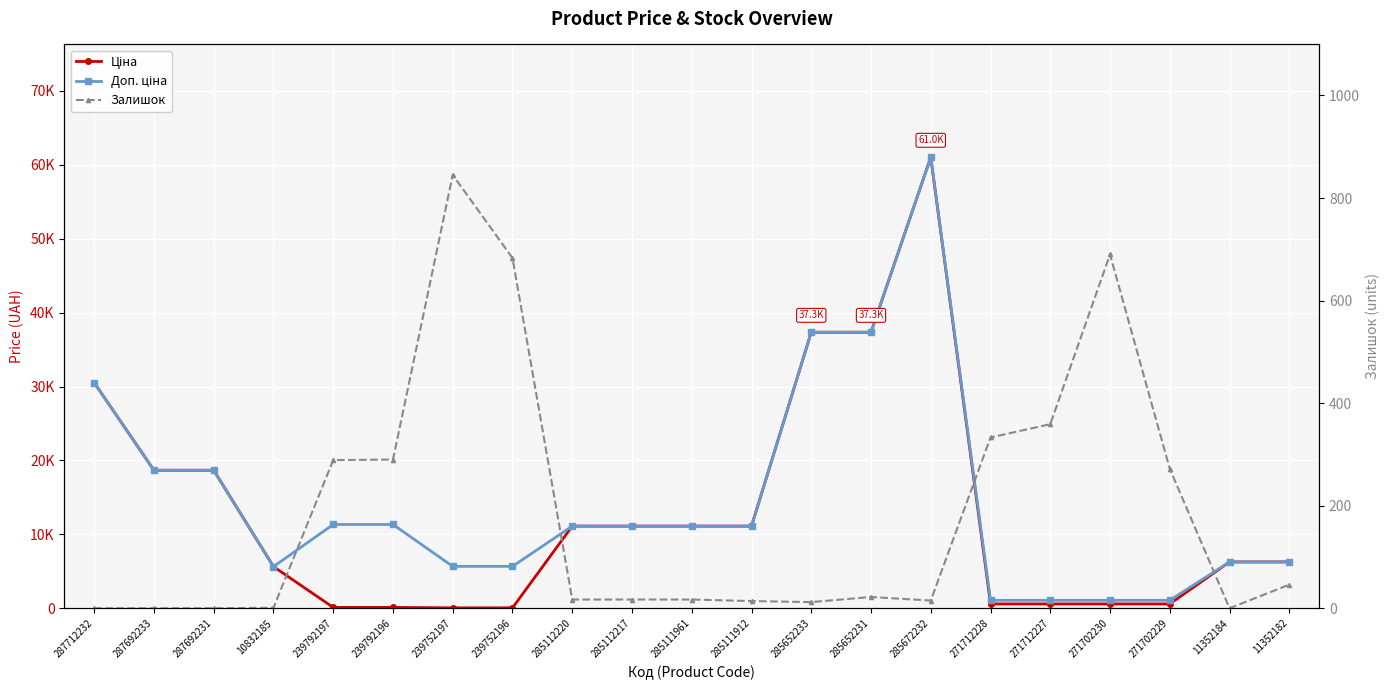

Reading left to right, extract all data points from this chart.

Ціна: 30512.3	18671.5	18671.5	5636.0	113.3	113.3	56.7	56.7	11113.6	11113.6	11113.6	11113.6	37343.0	37343.0	61024.7	586.0	586.0	586.0	586.0	6266.7	6266.7
Доп. ціна: 30512.3	18671.5	18671.5	5636.0	11334.0	11334.0	5667.0	5667.0	11113.6	11113.6	11113.6	11113.6	37343.0	37343.0	61024.7	1074.5	1074.5	1074.5	1074.5	6266.7	6266.7
Залишок: 0.0	0.0	0.0	1.0	289.0	290.0	845.0	683.0	17.0	17.0	17.0	14.0	12.0	22.0	15.0	333.0	359.0	690.0	272.0	0.0	46.0